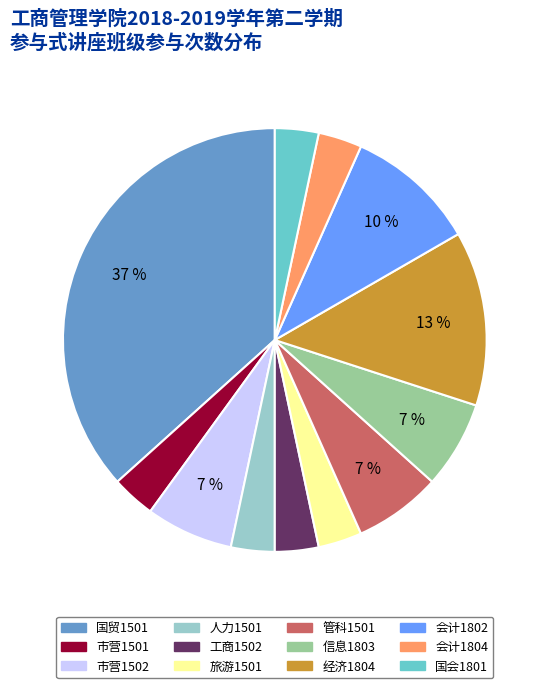

Is there any slice that represents more than half of the pie?

No